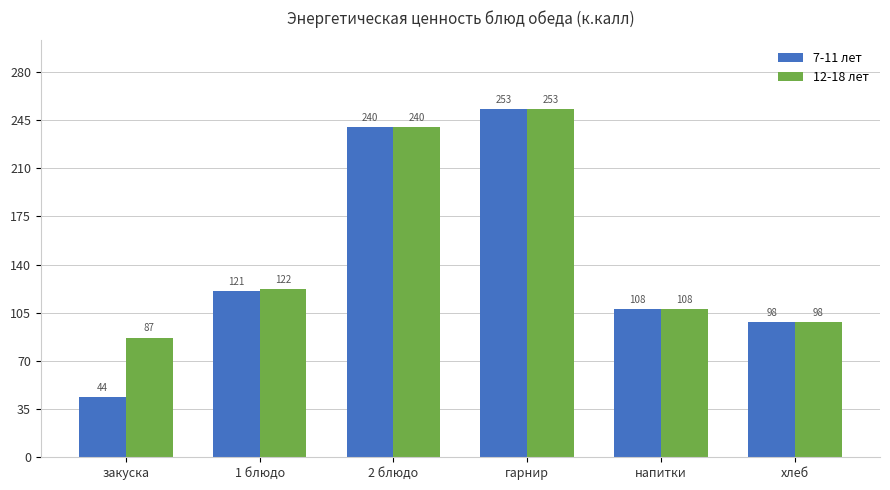

What position from the right is гарнир?

3